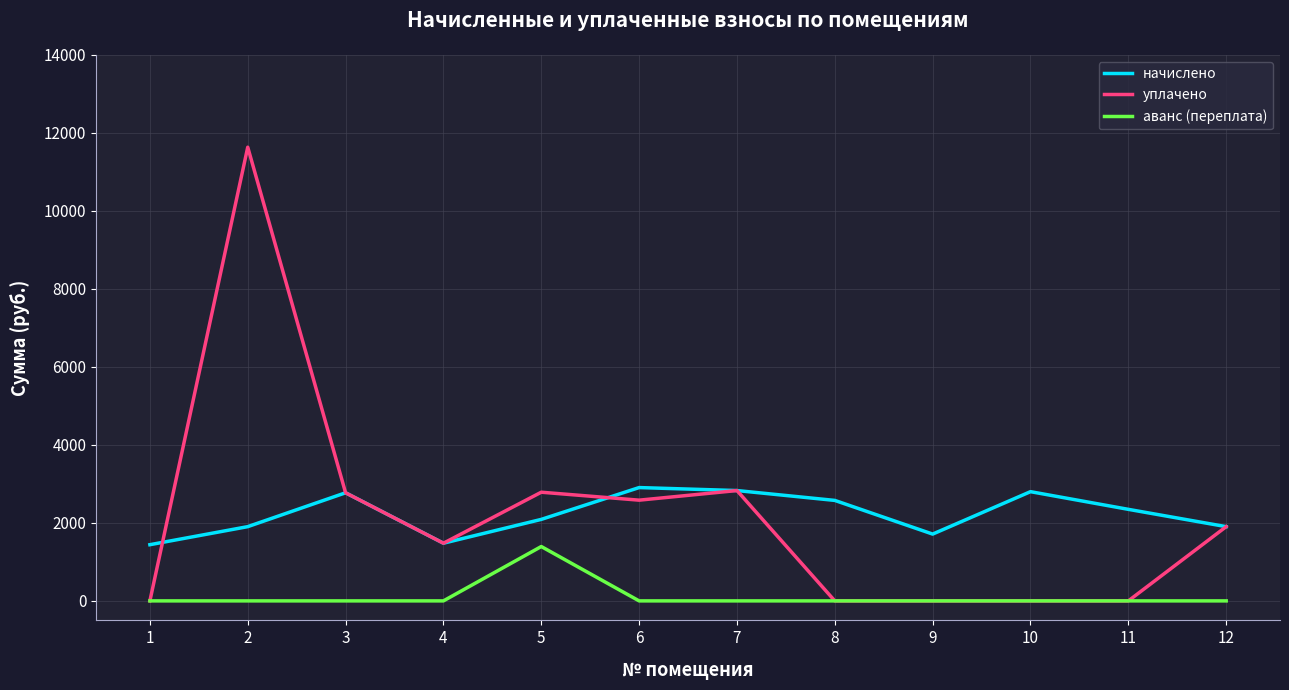

True or false: аванс (переплата) and начислено intersect in this chart.

False